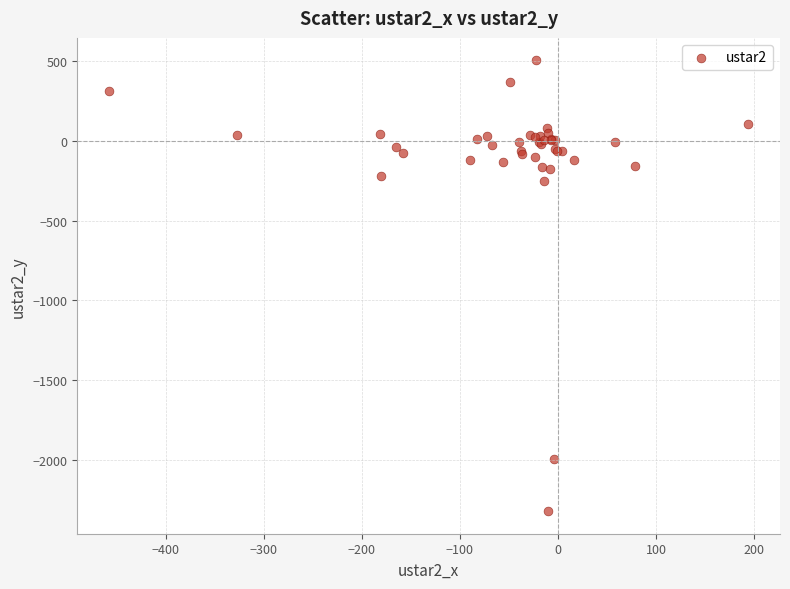

What Y value in the scatter plot is closest to -909?

-255.1